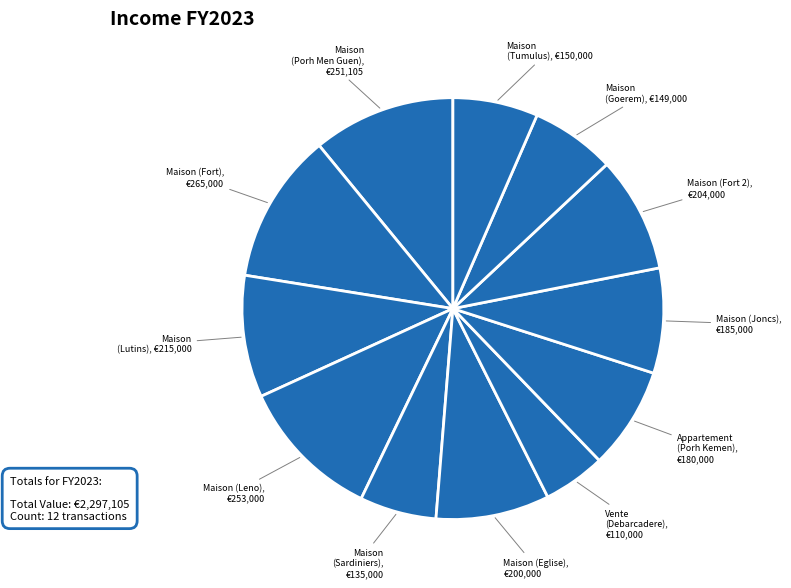

Count the number of slices in the pie.

12